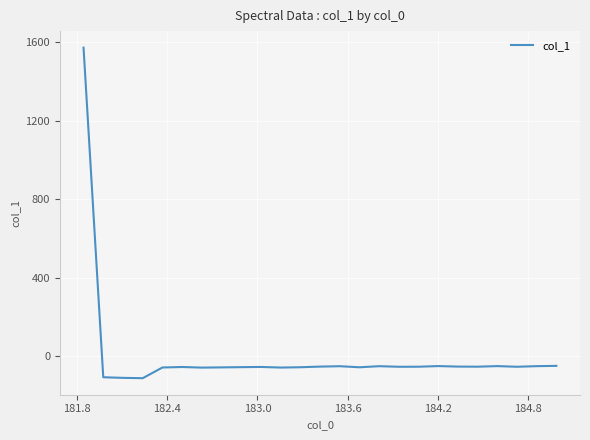

What is the greatest value displayed?

1571.8